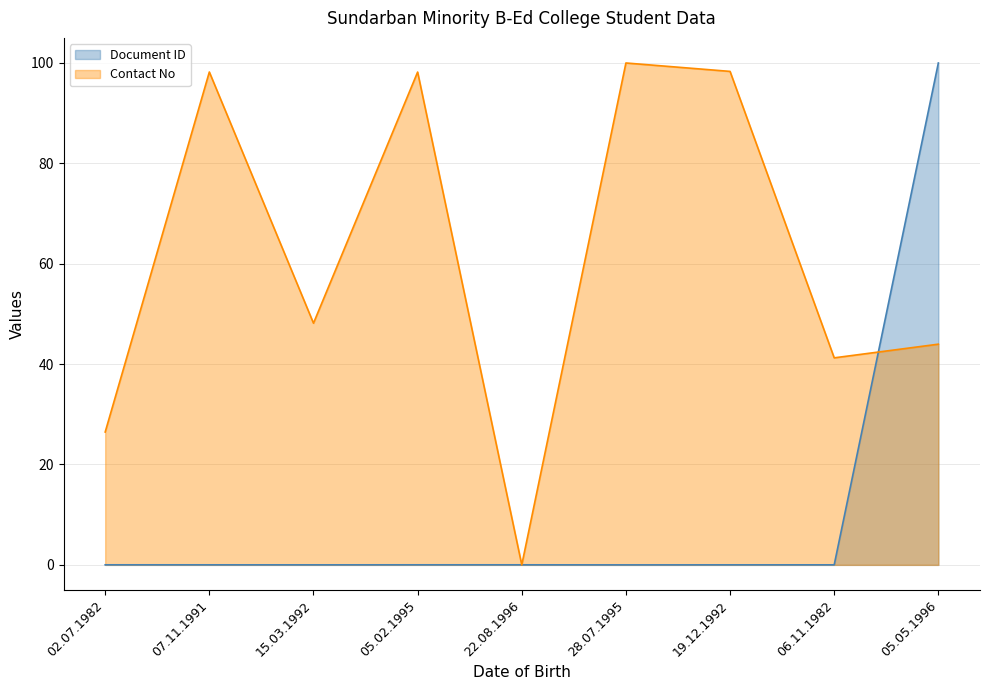

True or false: Document ID has a value of 0.0 at 07.11.1991.

True